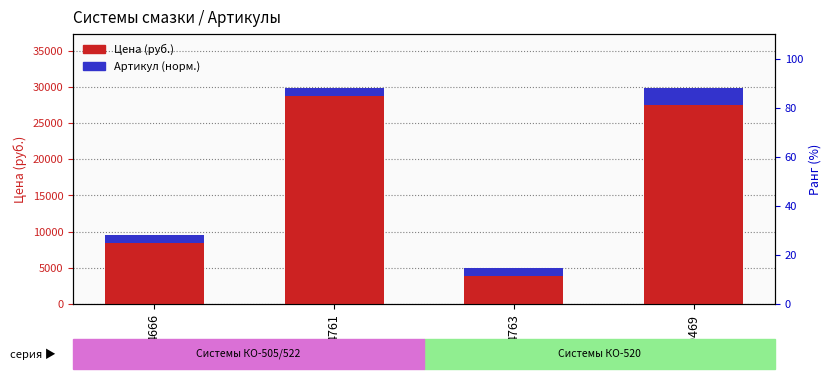

How many bars are there in total?

8